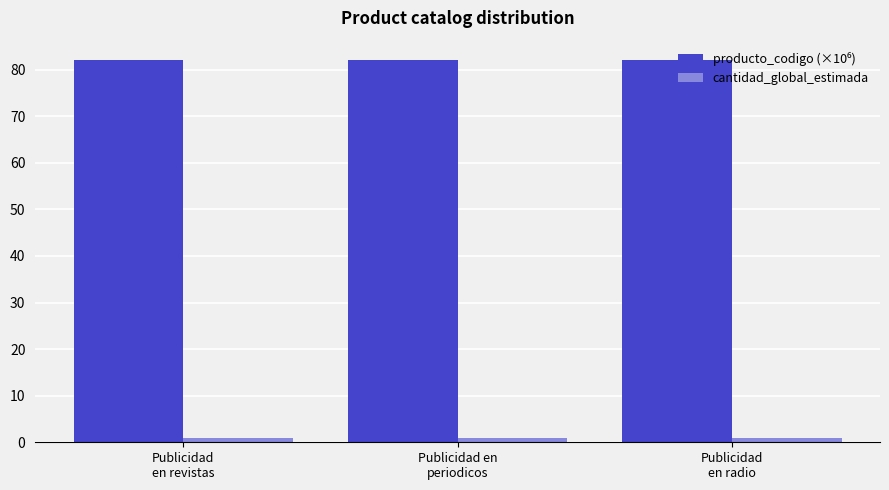

At how many categories does at least one series exceed 31?

3